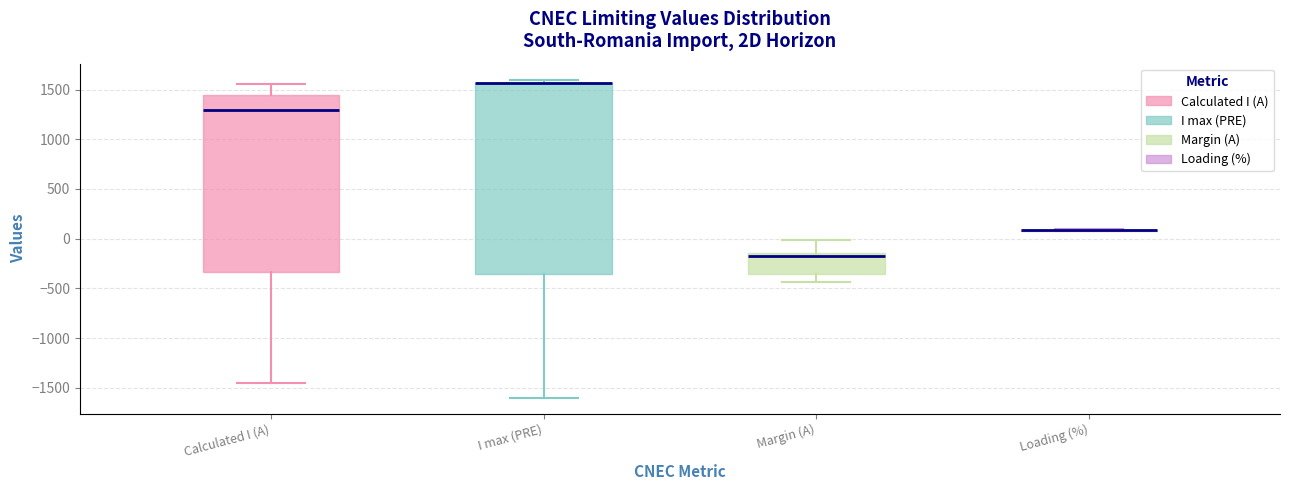

Reading left to right, transcribe this box plot: for each box, give where its median line is, the range the box spans, and where its two whiskers end, as read against the y-axis. The values are not printed on the chart, so give them approximately, as read against the axis.

Calculated I (A): median 1300, box -350 to 1450, whiskers -1450 to 1550
I max (PRE): median 1550 (drawn on the box's upper edge), box -350 to 1550, whiskers -1600 to 1600
Margin (A): median -150 (just below the box's upper edge), box -350 to -150, whiskers -450 to 0
Loading (%): box collapsed to a line at 100, whiskers 50 to 100